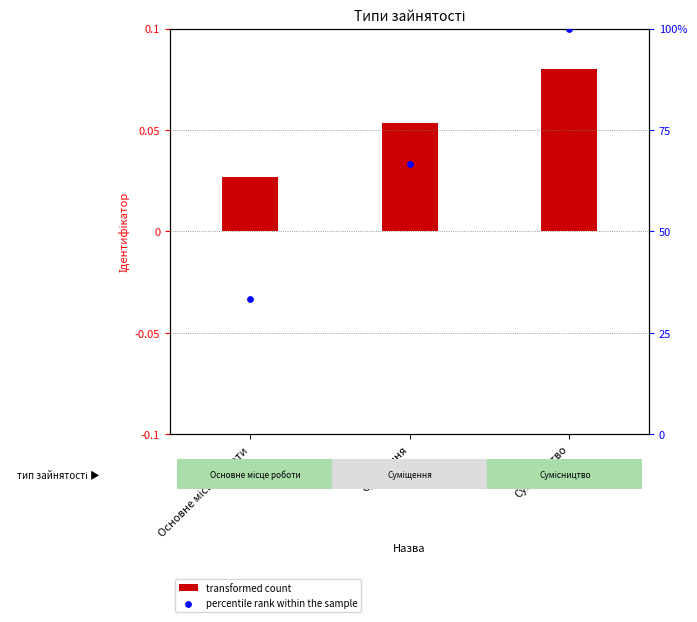

Which series has the largest total across all categories?

percentile rank within the sample